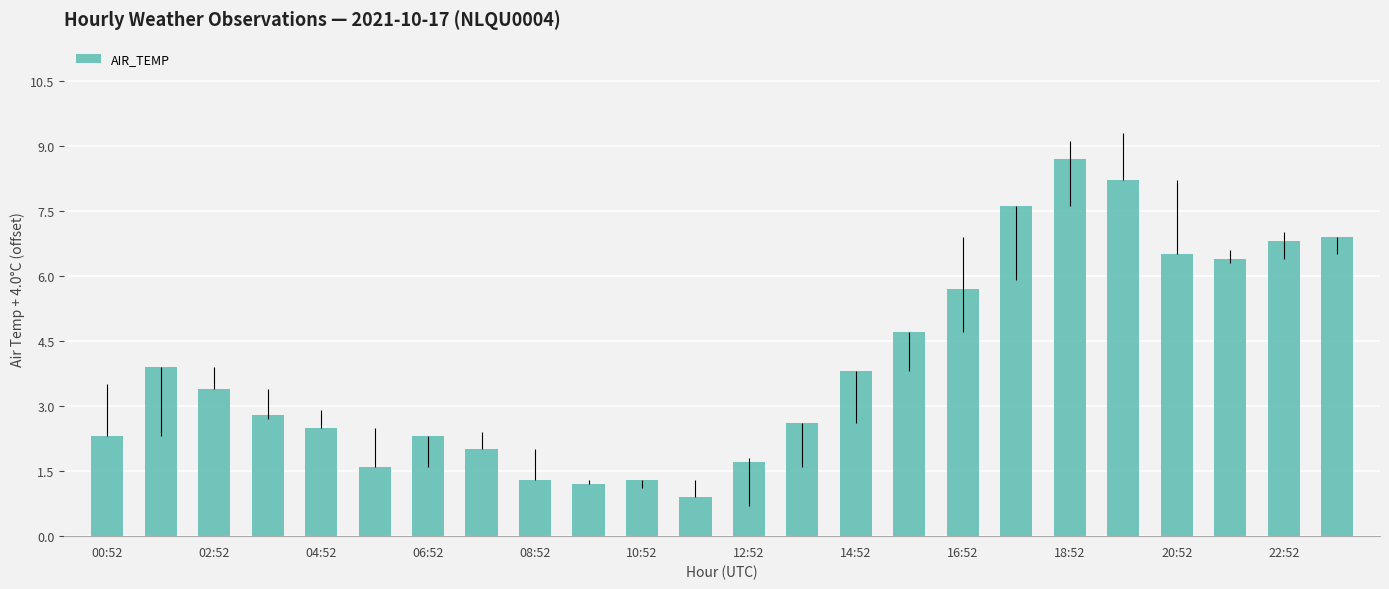

What is the value of the 19th bar from the left?

8.7